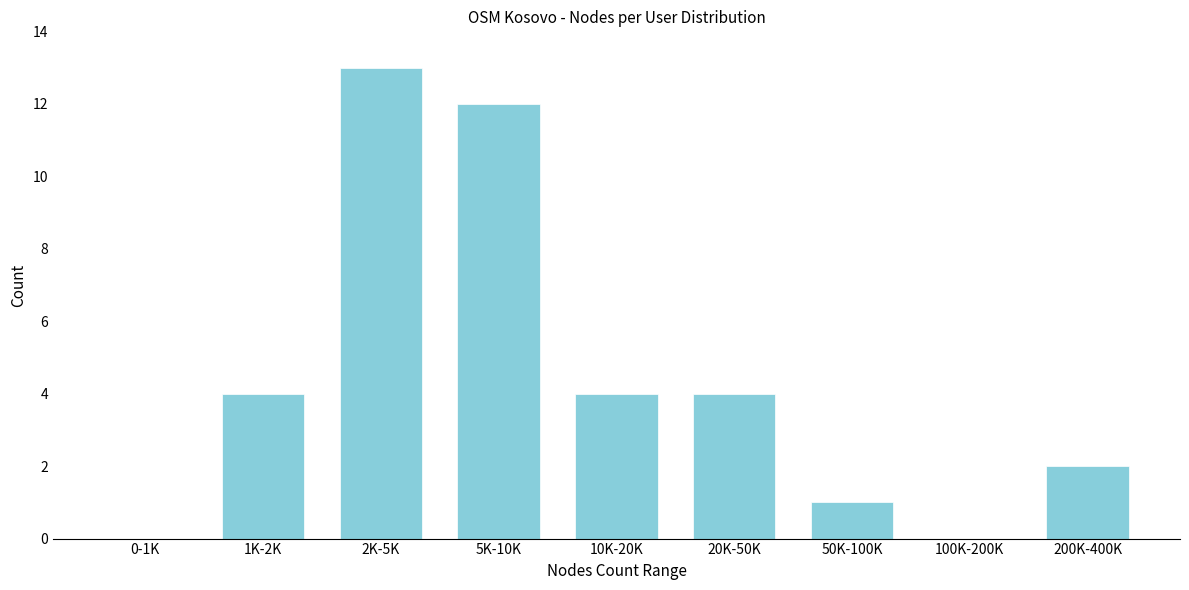

Reading left to right, transcribe all the data shown in this chart.

0-1K=0	1K-2K=4	2K-5K=13	5K-10K=12	10K-20K=4	20K-50K=4	50K-100K=1	100K-200K=0	200K-400K=2